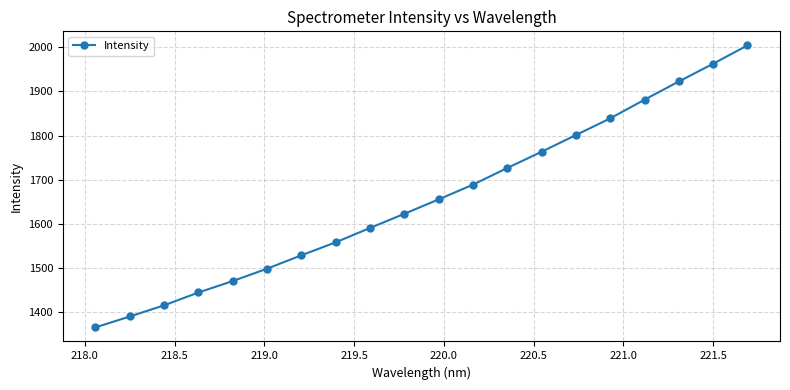

True or false: the data has more than 1 interior local peaks.

False